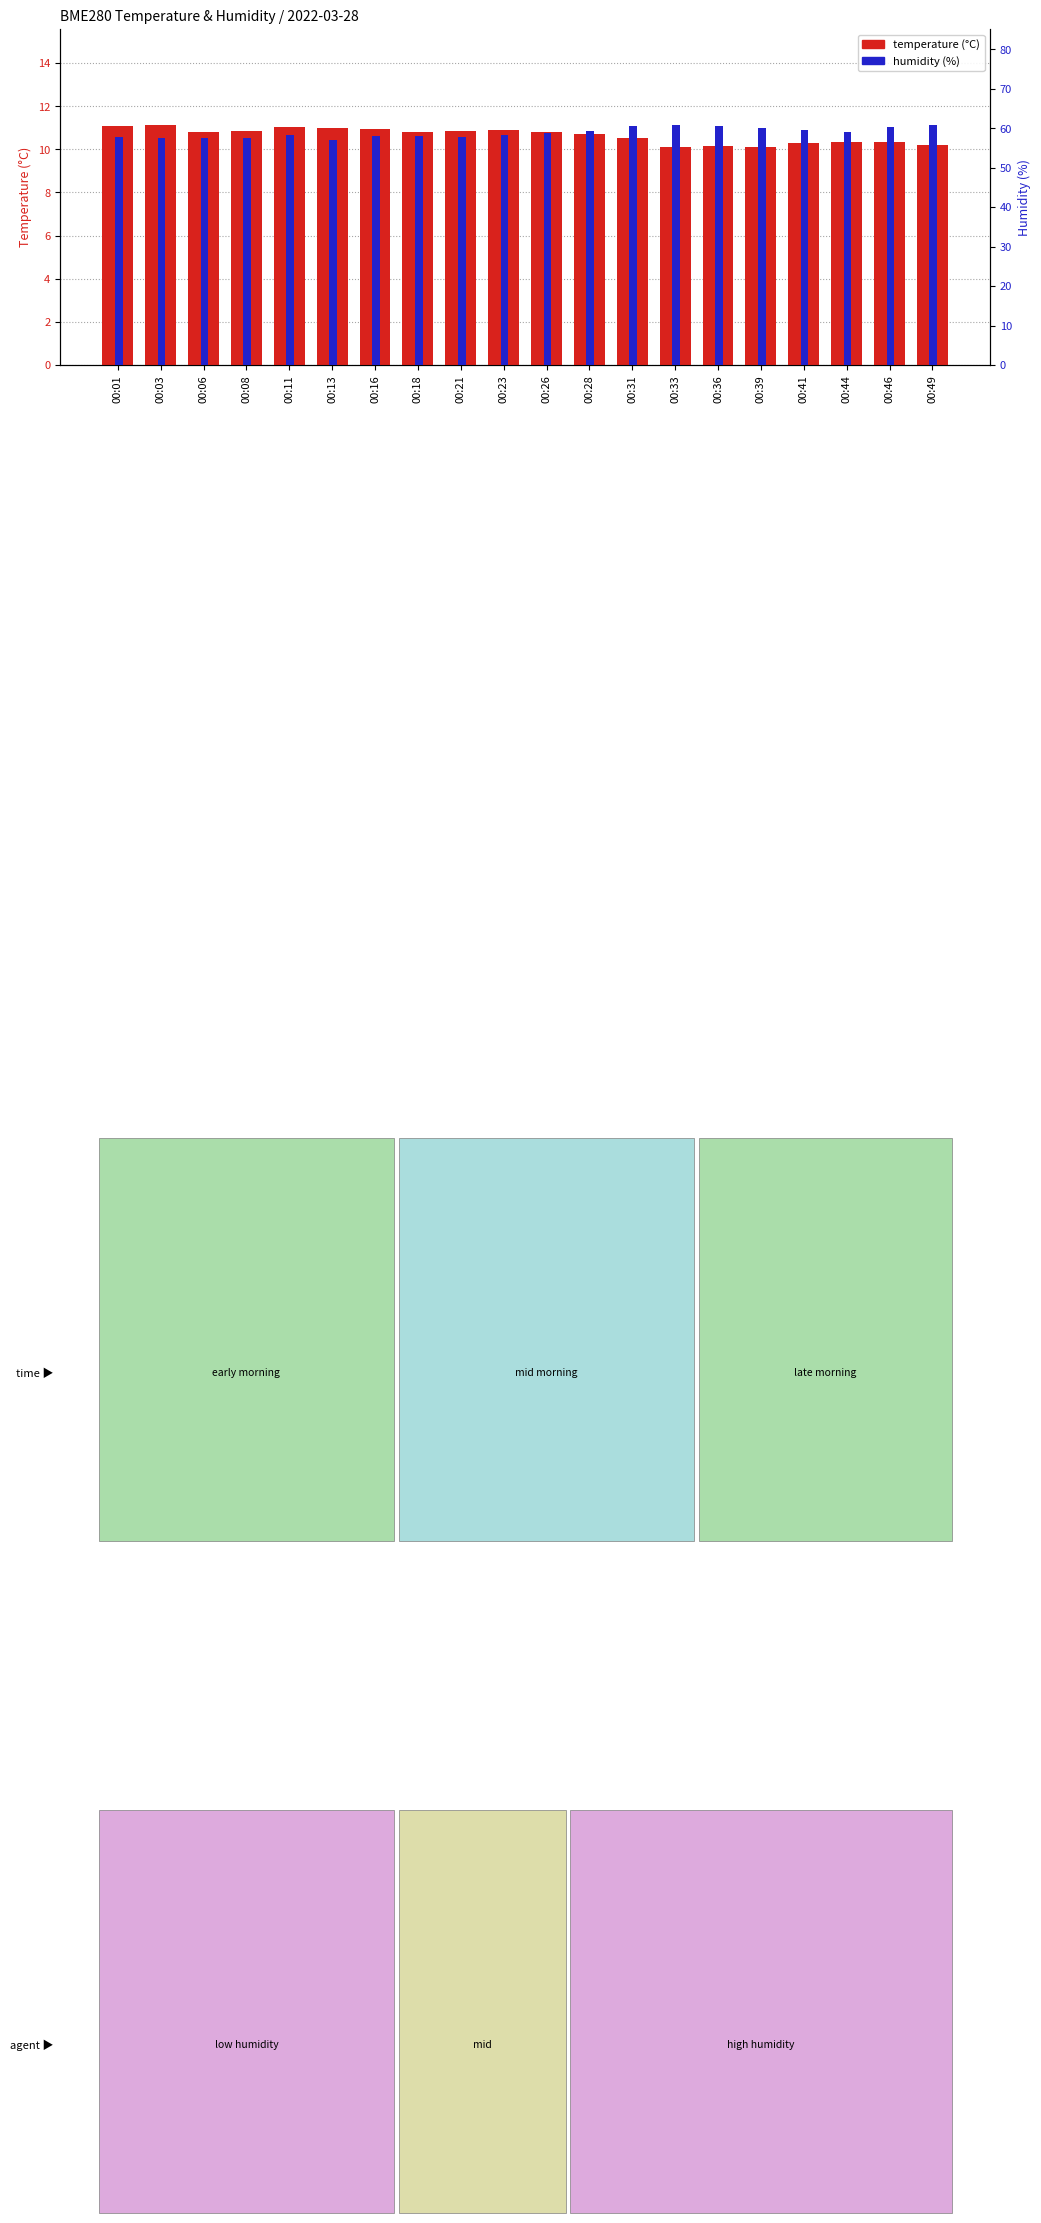

Is it true that humidity equals 104.3 at 00:41?

False